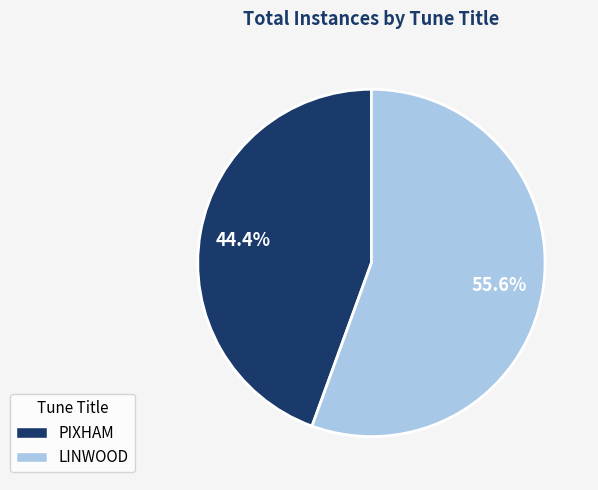

Is PIXHAM the majority of the pie?

No